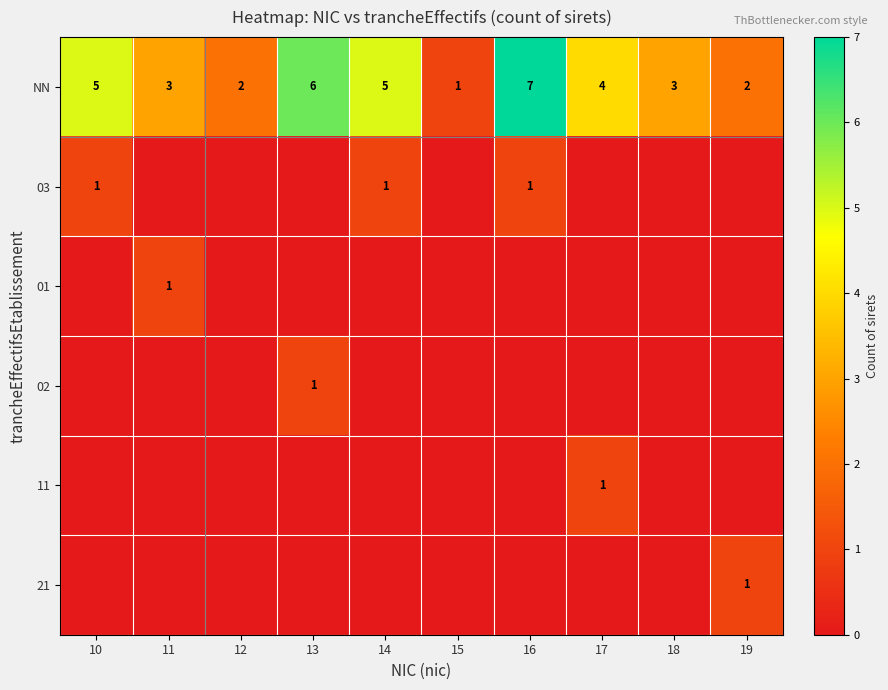

True or false: NN has a value of 2 at 16.

False